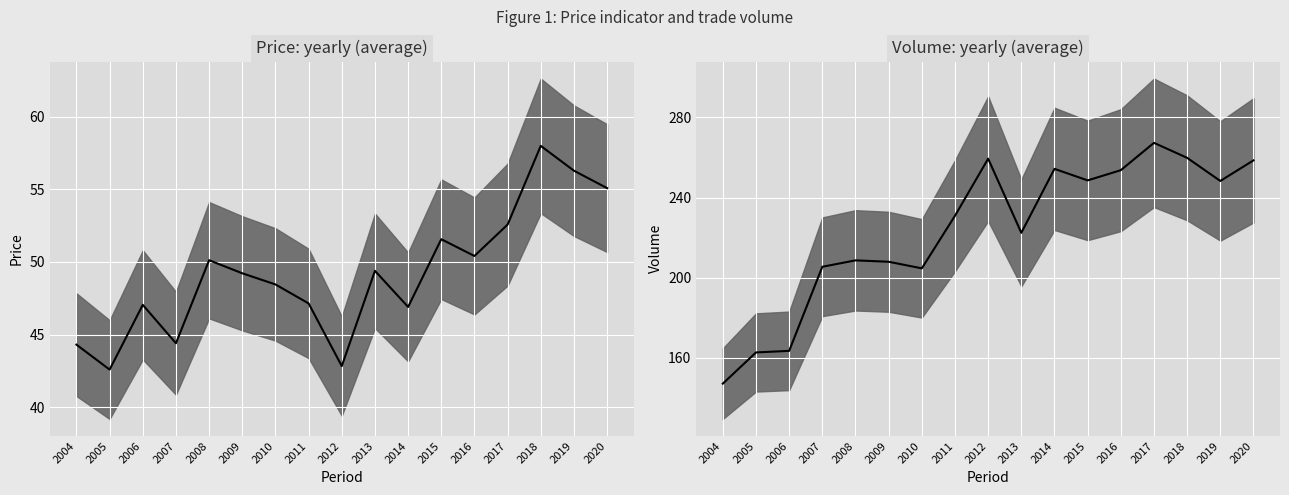

What is the maximum value for Volume: yearly?

267.3